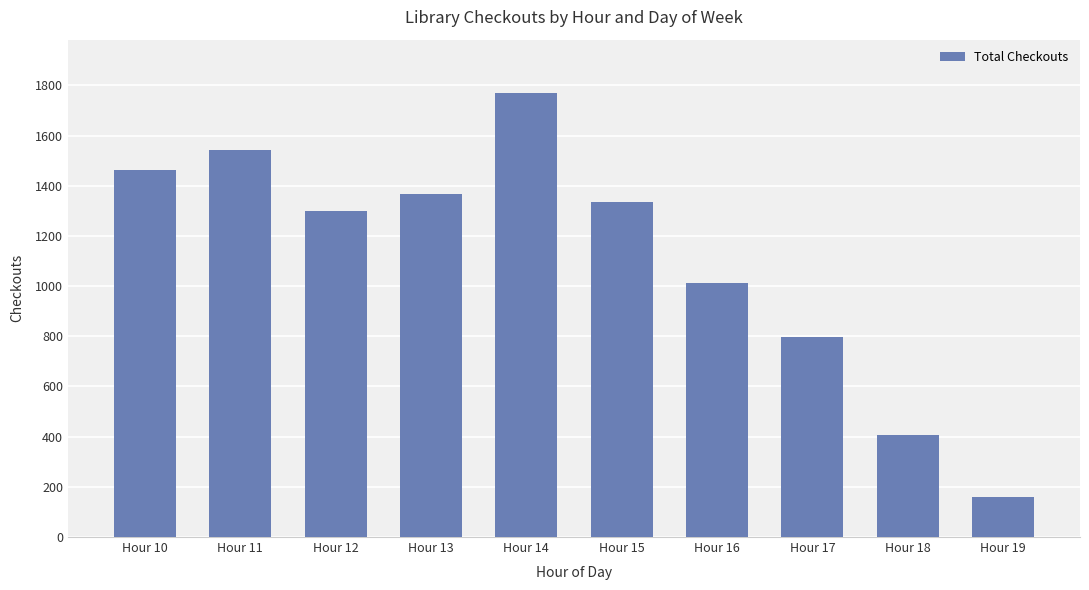

How many data points does each series have?

10